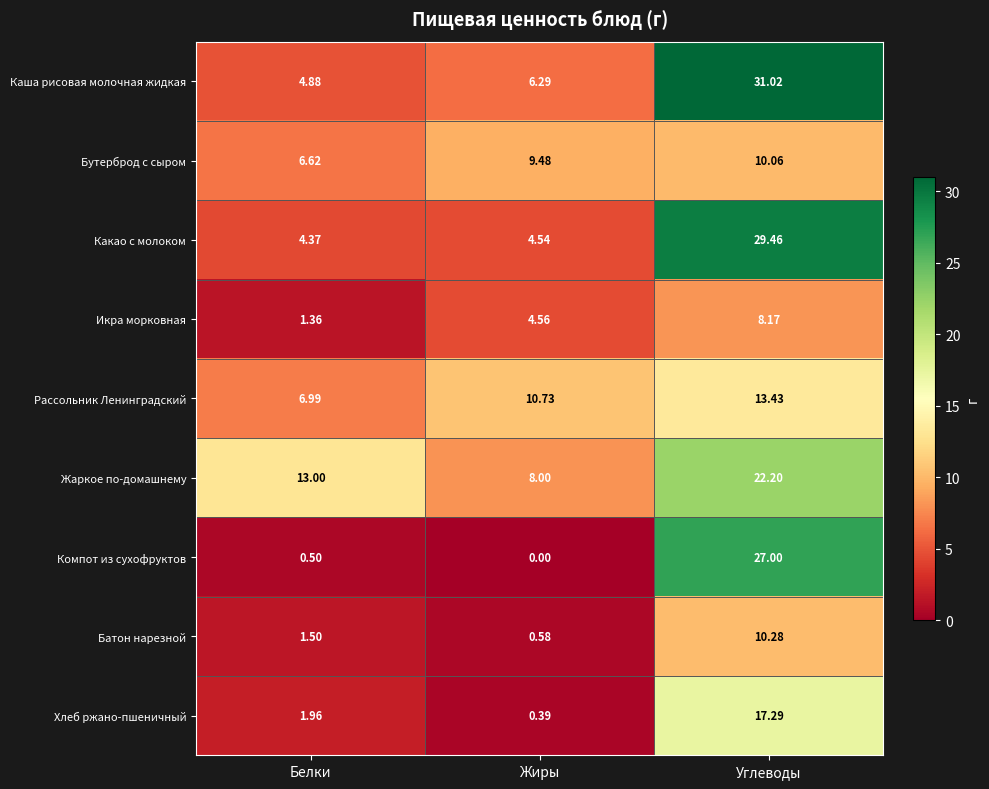

Between Белки and Углеводы, which series saw the biggest shift?

Компот из сухофруктов